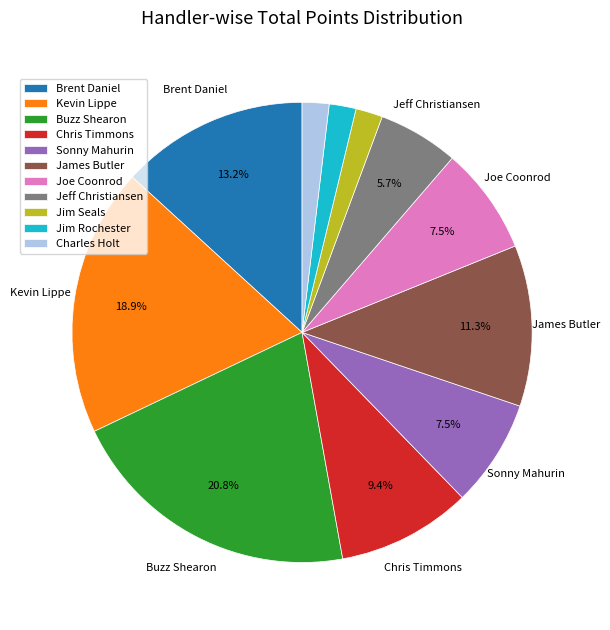

Approximately how many times larger is the value at Joe Coonrod compared to Kevin Lippe?

0.4